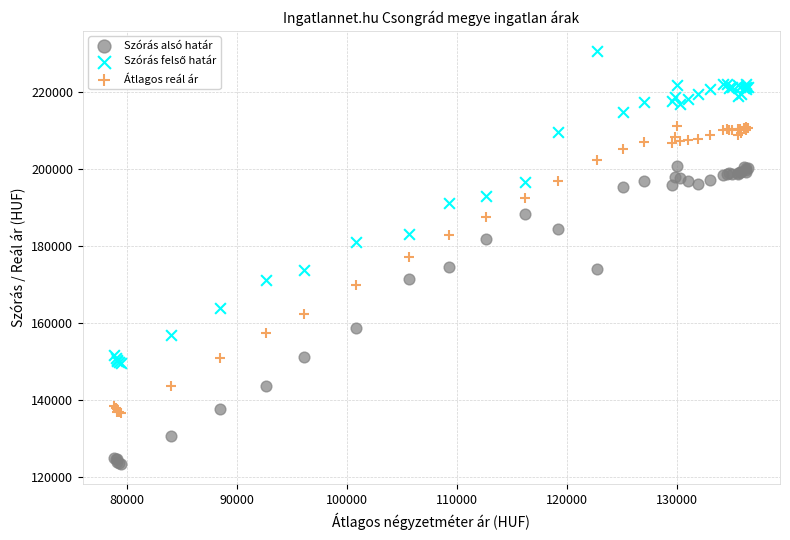

What is the X range (max minus min) for the scatter plot?

57668